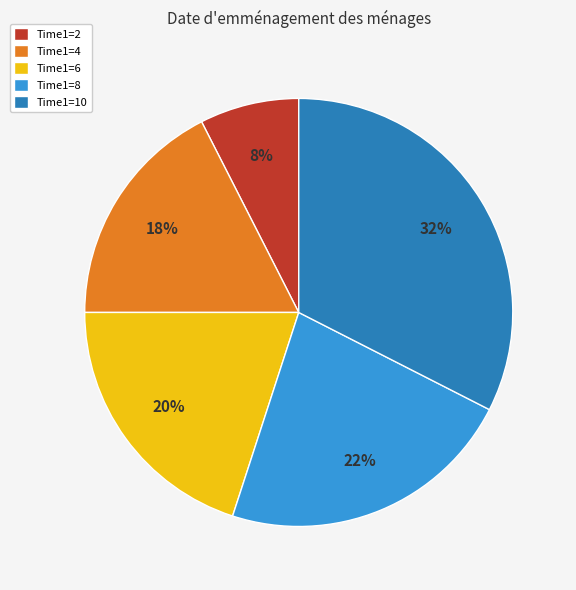

Count the number of slices in the pie.

5